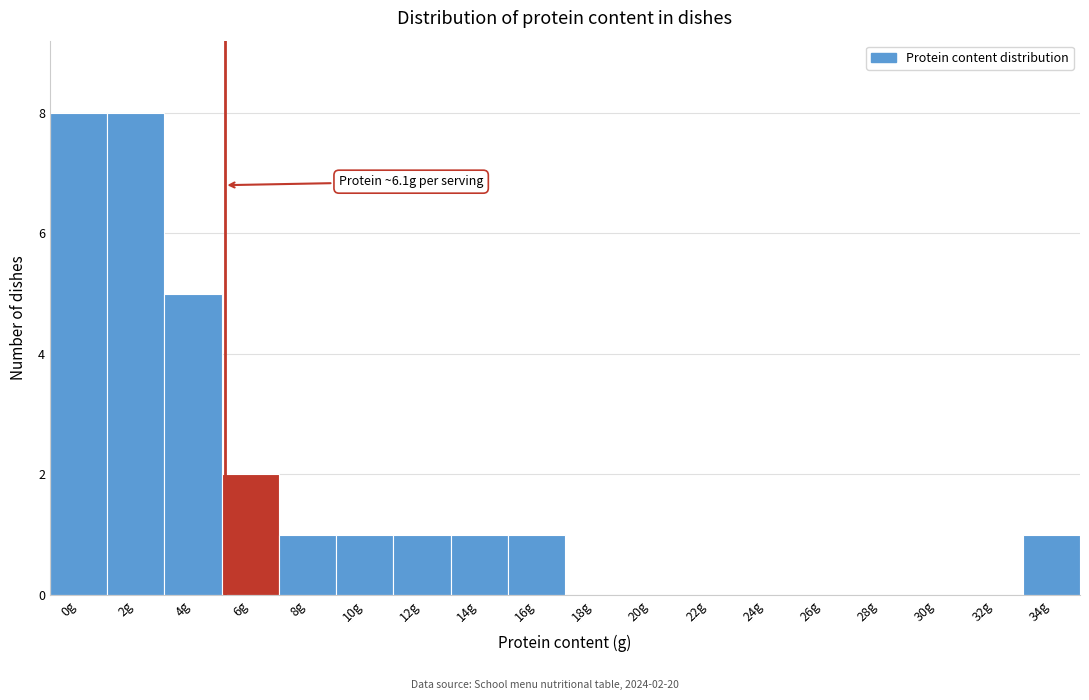

Reading right to left, list all the values displayed in this chart.

34g=1	32g=0	30g=0	28g=0	26g=0	24g=0	22g=0	20g=0	18g=0	16g=1	14g=1	12g=1	10g=1	8g=1	6g=2	4g=5	2g=8	0g=8